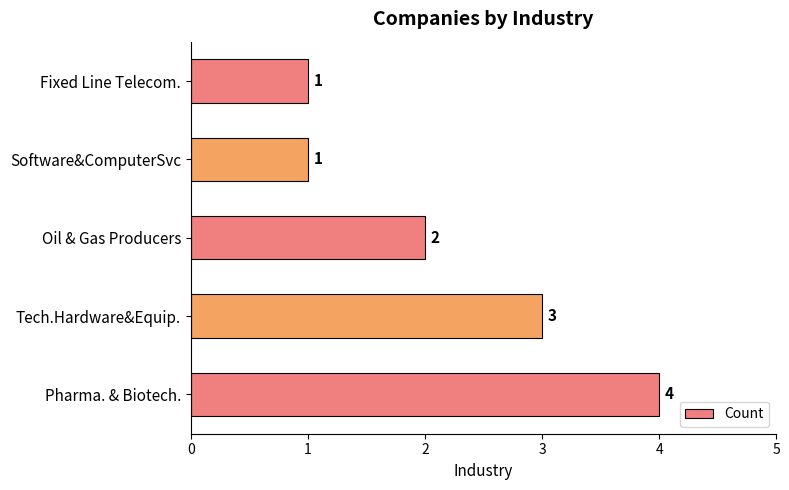

The chart shows a value of 2 at Pharma. & Biotech.. True or false?

False